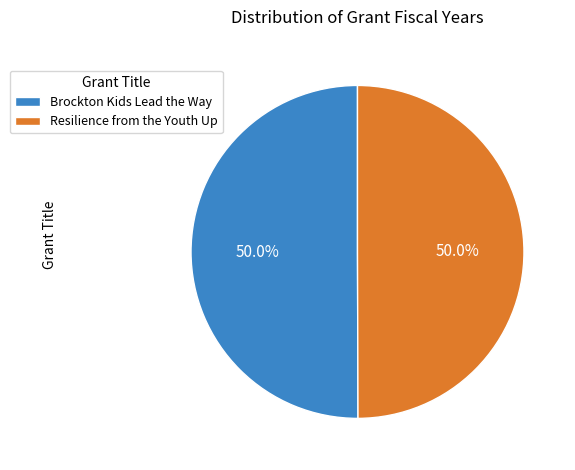

How much of the chart is everything except Brockton Kids Lead the Way?

50.0%